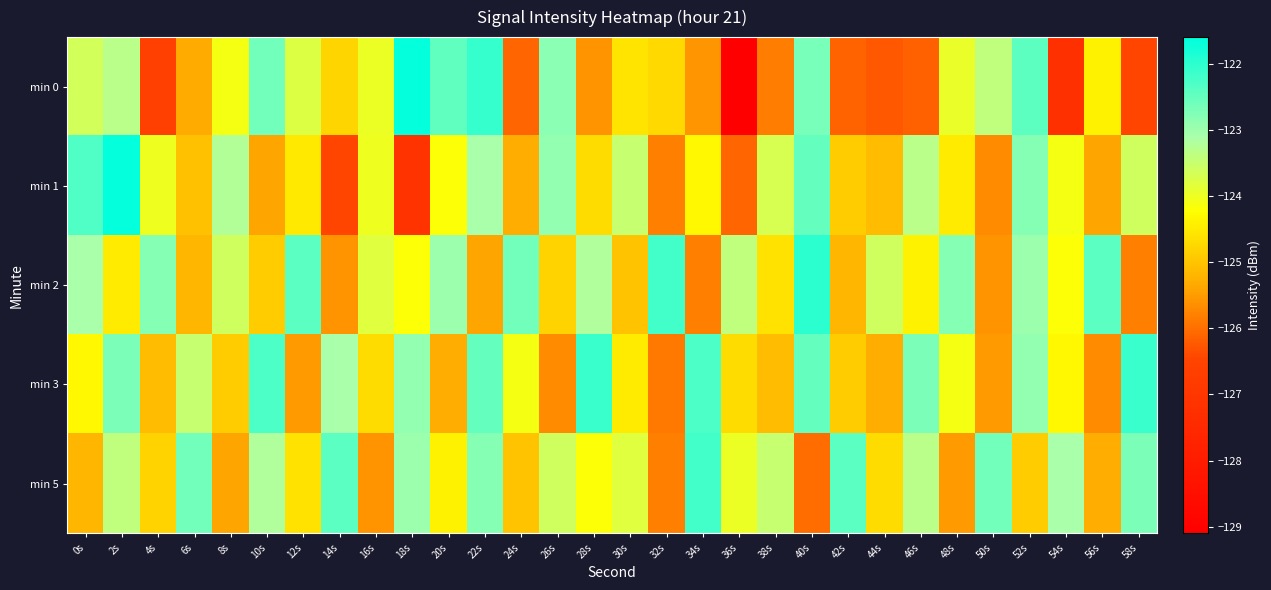

Which category has the lowest value across all series?

36s